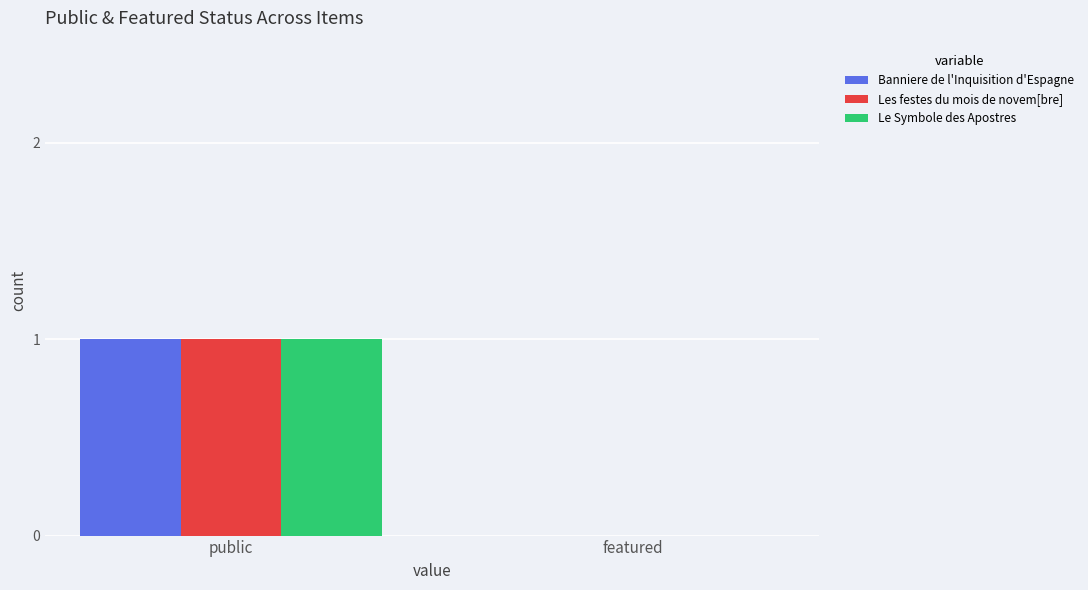

How many series are shown in this chart?

3